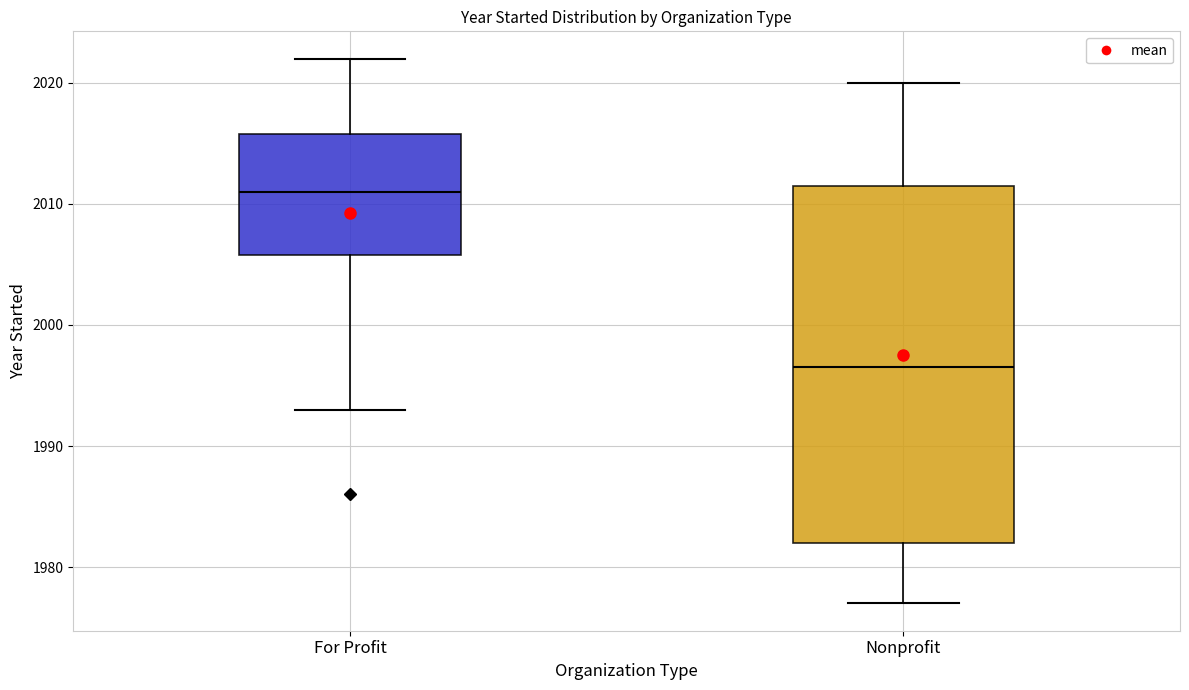

Which box's median line is the highest?

For Profit